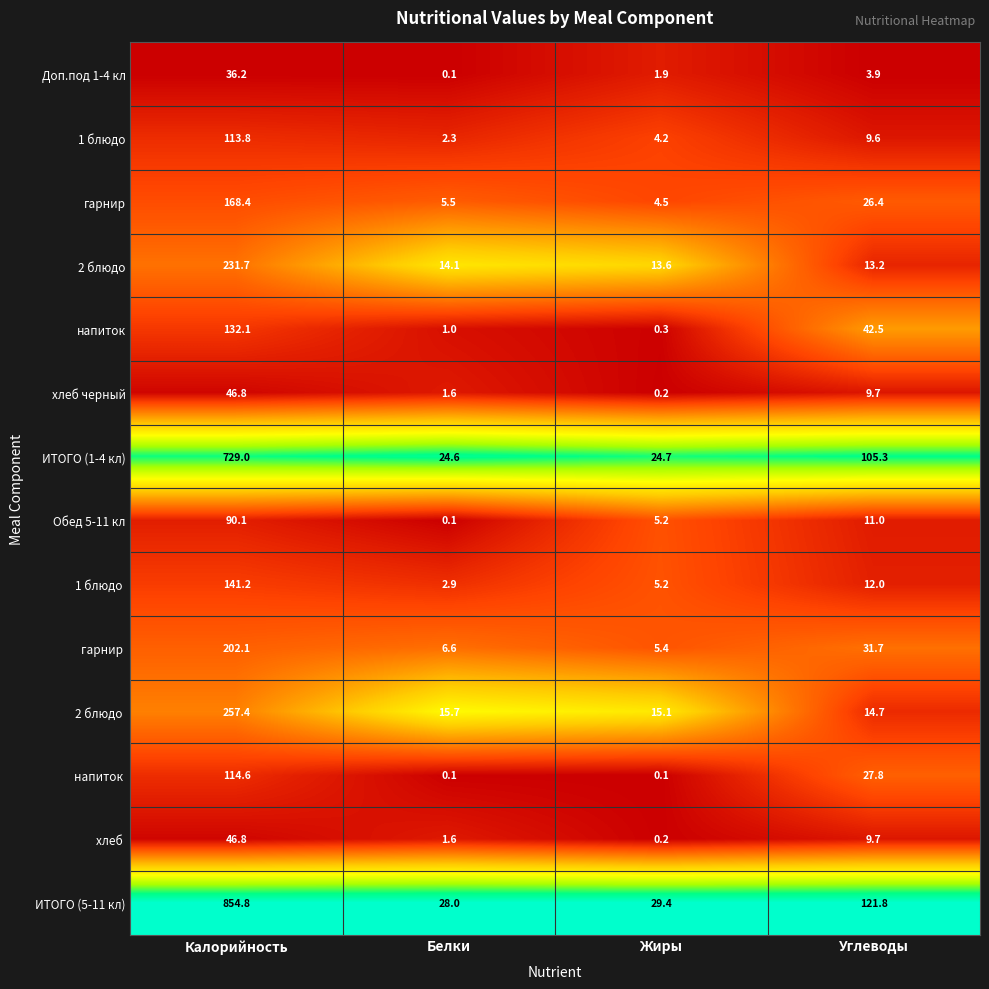

At which category is the sum across all series the highest?

Калорийность